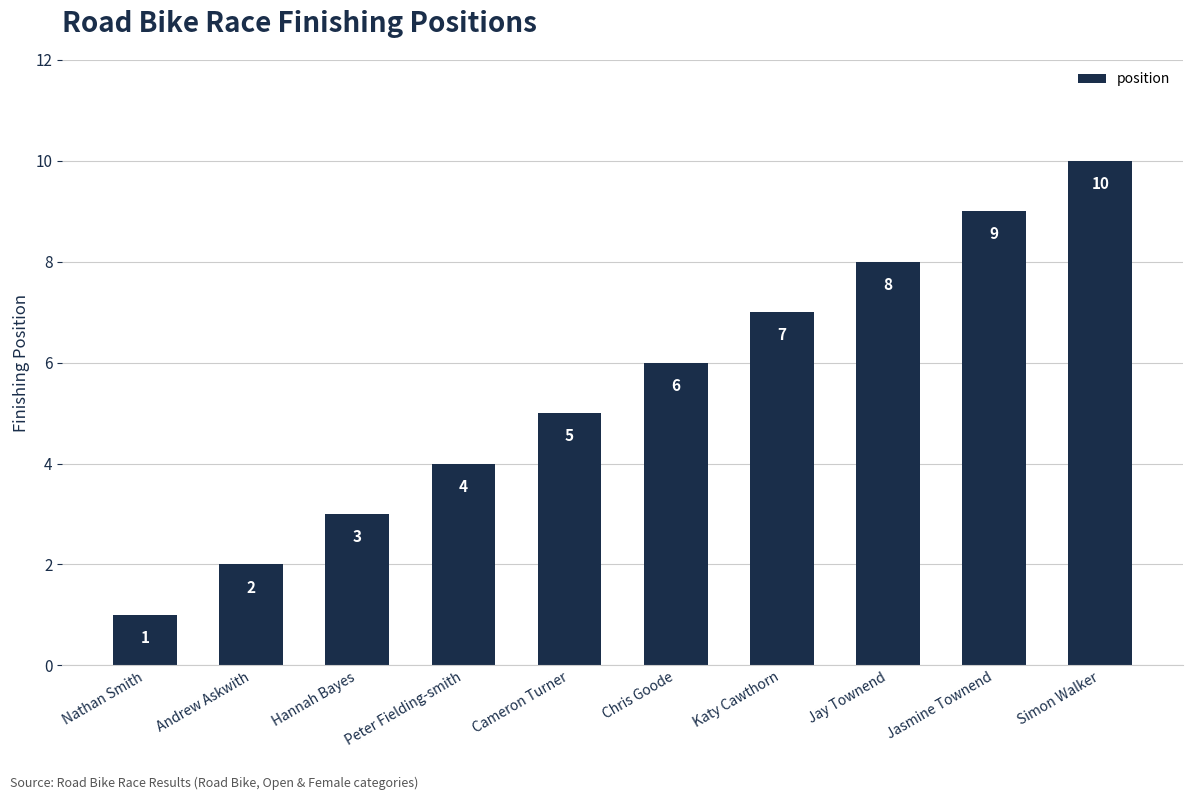

Is it true that the value at Chris Goode is 4?

False